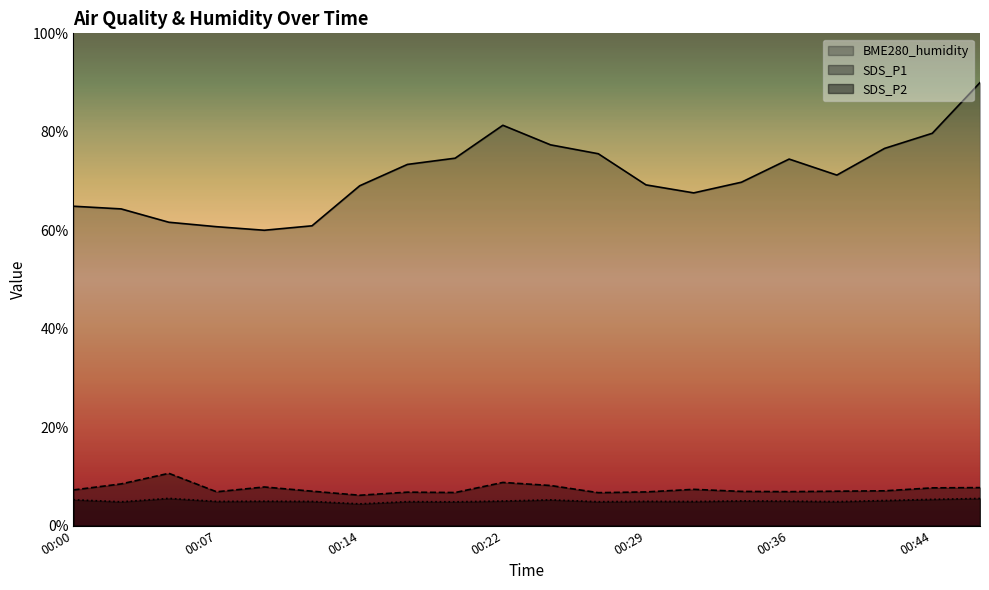

What is the difference between the SDS_P2 values at 00:09 and 00:27?

0.1